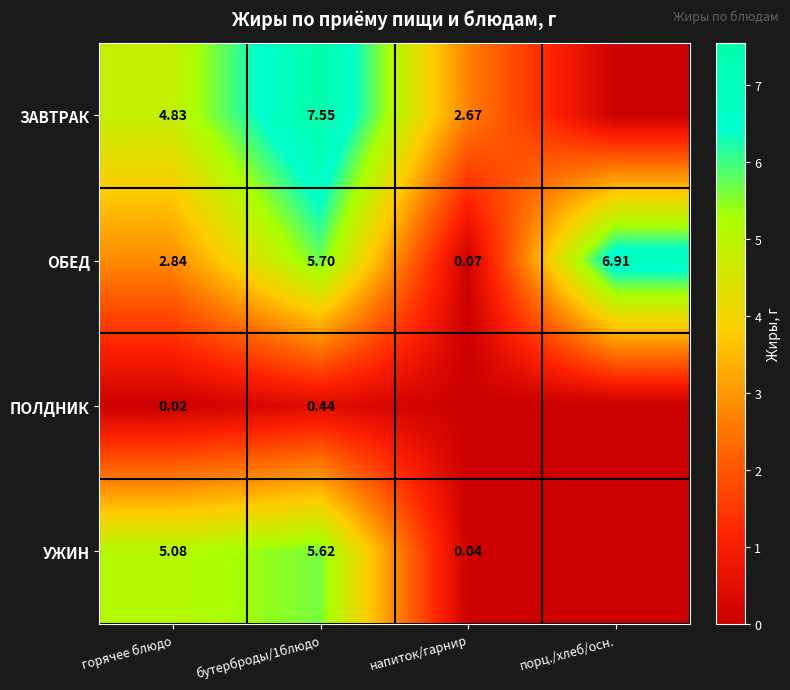

Which has a higher value, напиток/гарнир or горячее блюдо?

горячее блюдо